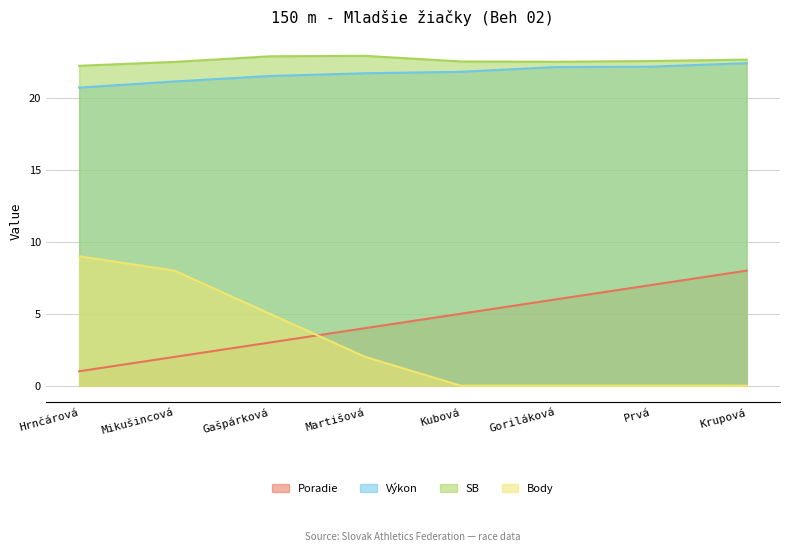

What is the greatest value displayed?

22.9